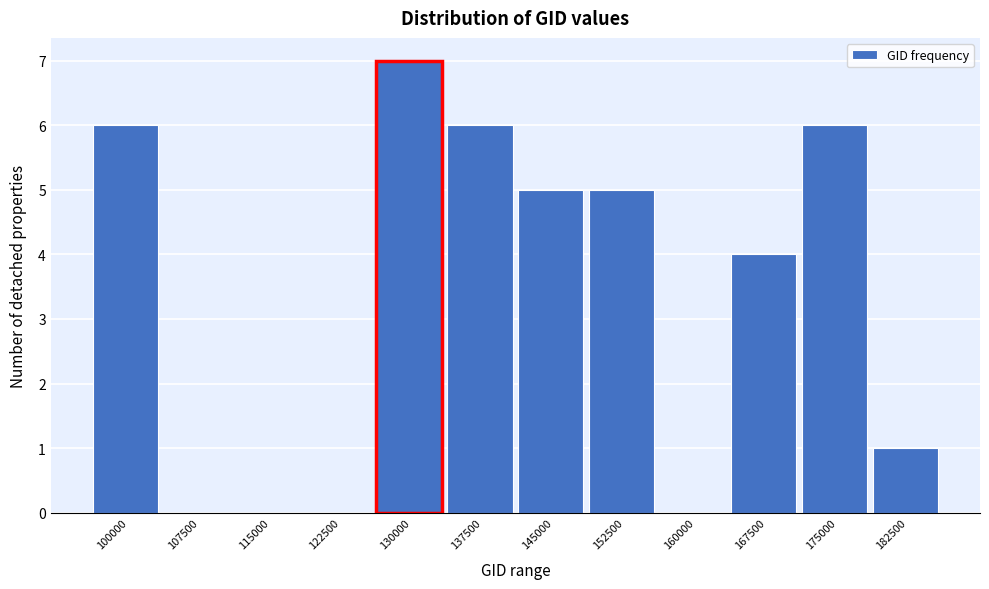

Reading left to right, transcribe all the data shown in this chart.

100000=6	107500=0	115000=0	122500=0	130000=7	137500=6	145000=5	152500=5	160000=0	167500=4	175000=6	182500=1